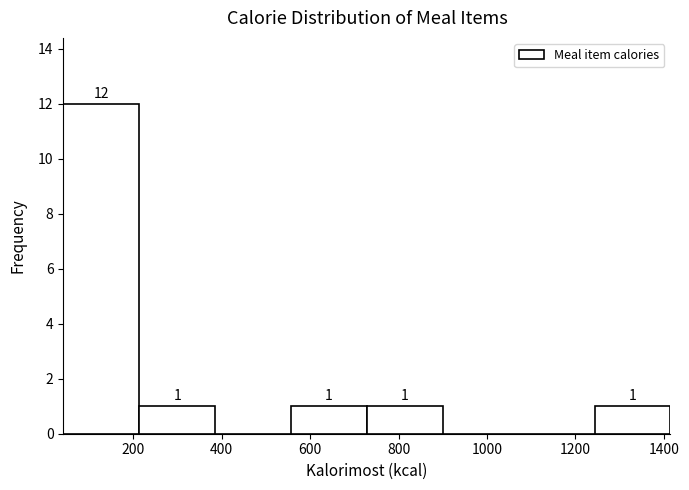

Over which range of the x-axis is the bar tallest?

40 to 220